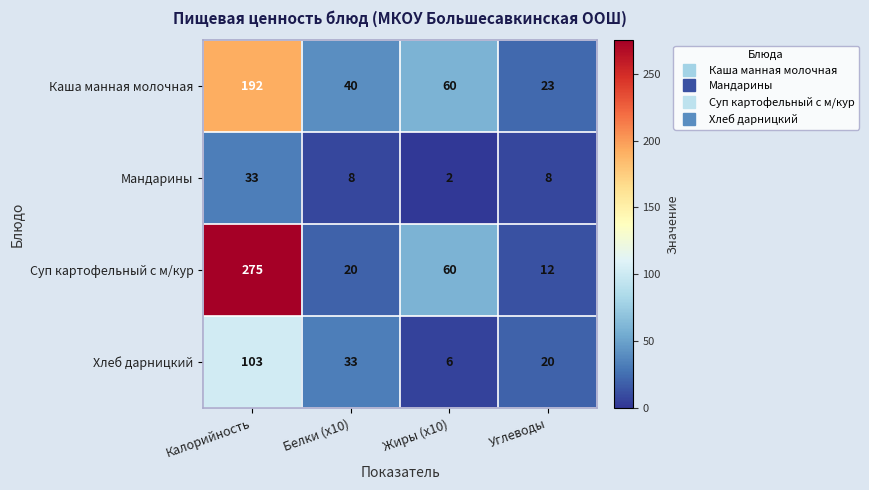

At how many categories does at least one series exceed 82?

1